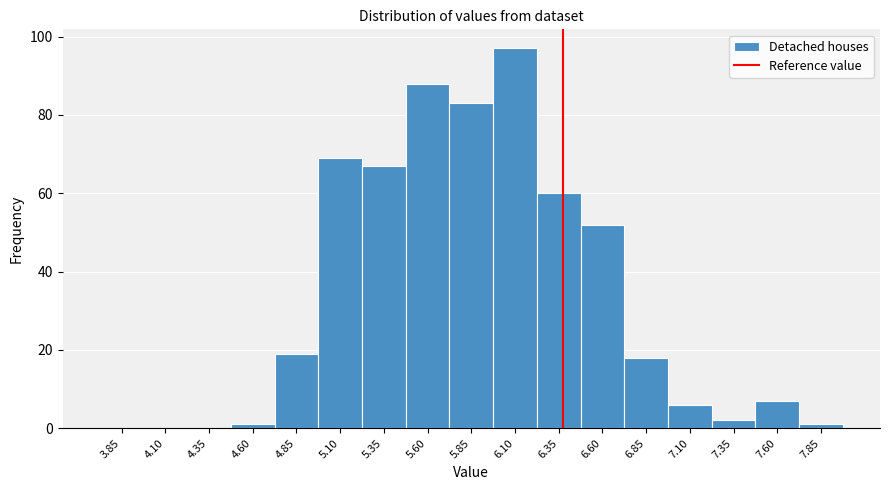

Reading left to right, what are all the values shown in this chart?

3.85=0	4.10=0	4.35=0	4.60=1	4.85=19	5.10=69	5.35=67	5.60=88	5.85=83	6.10=97	6.35=60	6.60=52	6.85=18	7.10=6	7.35=2	7.60=7	7.85=1